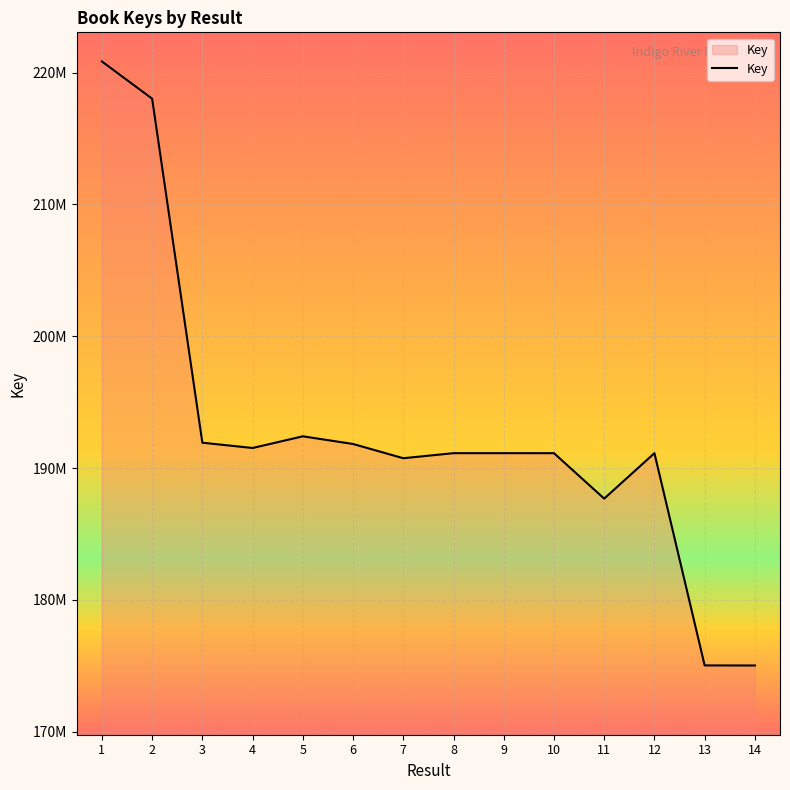

True or false: there are more than 1 points higher than both neighbors.

True